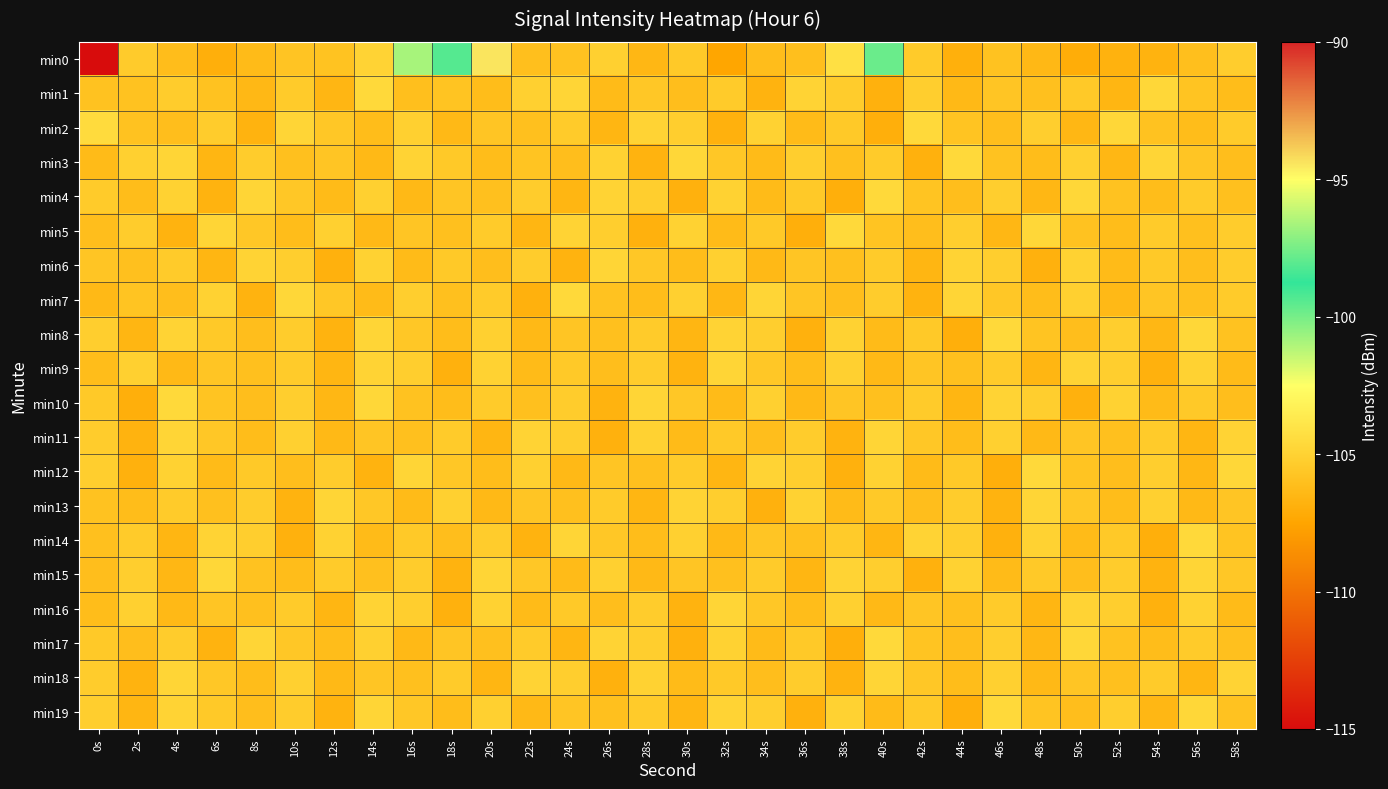

How many categories are shown in the chart?

30